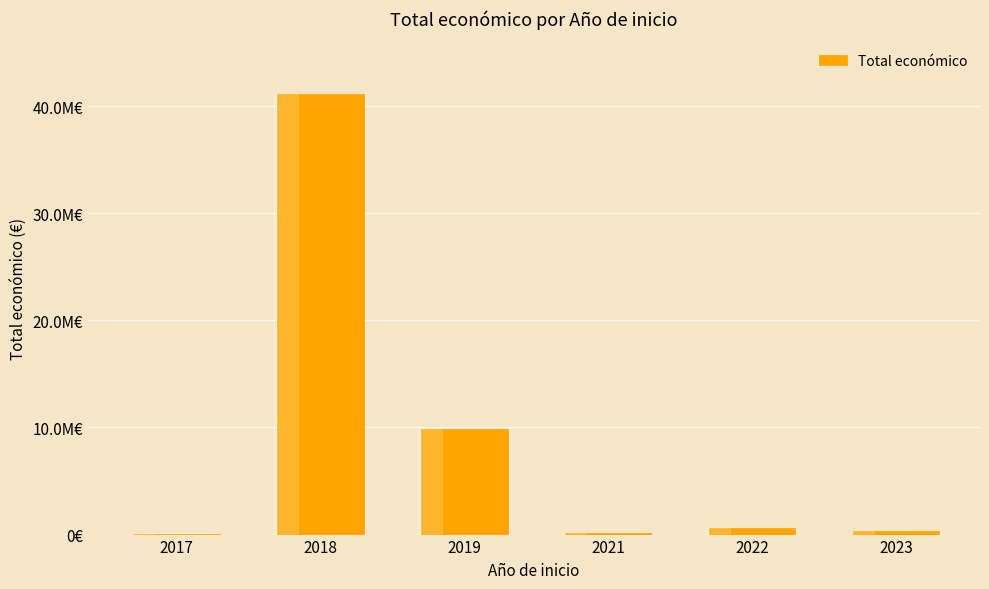

Are the bars grouped side by side (vs. stacked)?

No